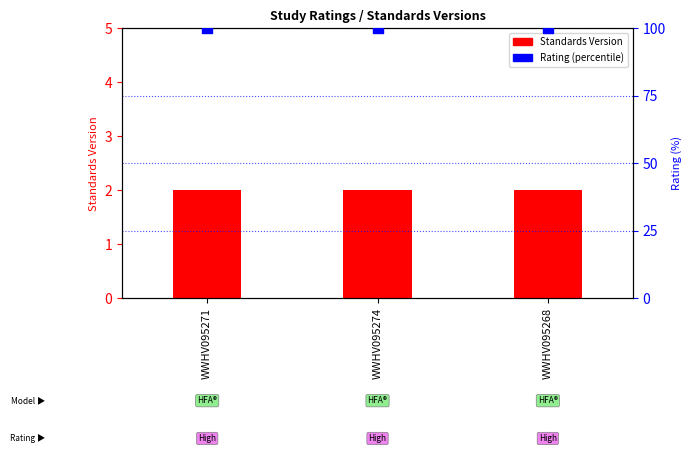

What is the total value across all series at WWHV095268?

102